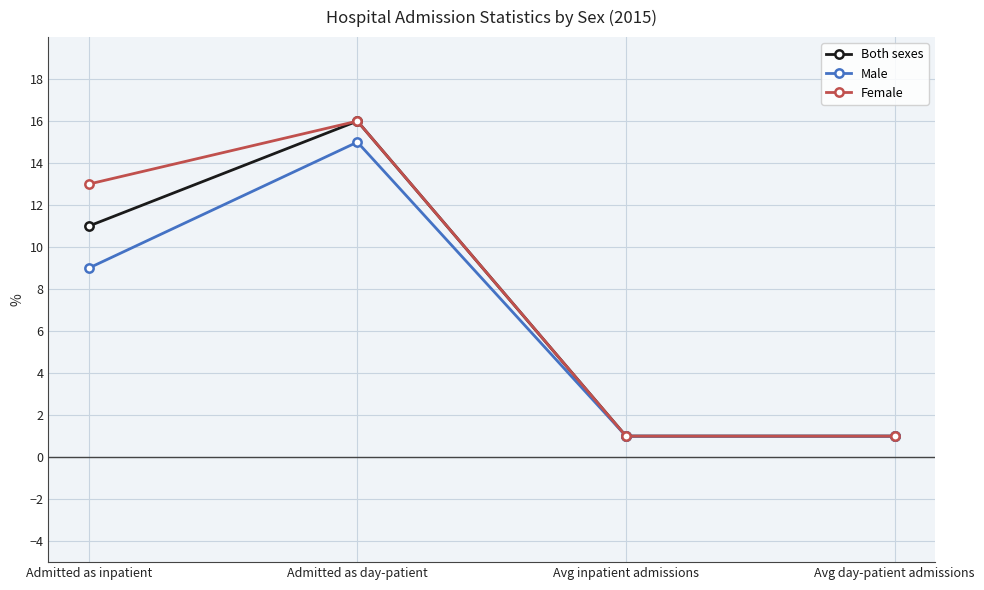

What are all the series names shown in the legend?

Both sexes, Male, Female